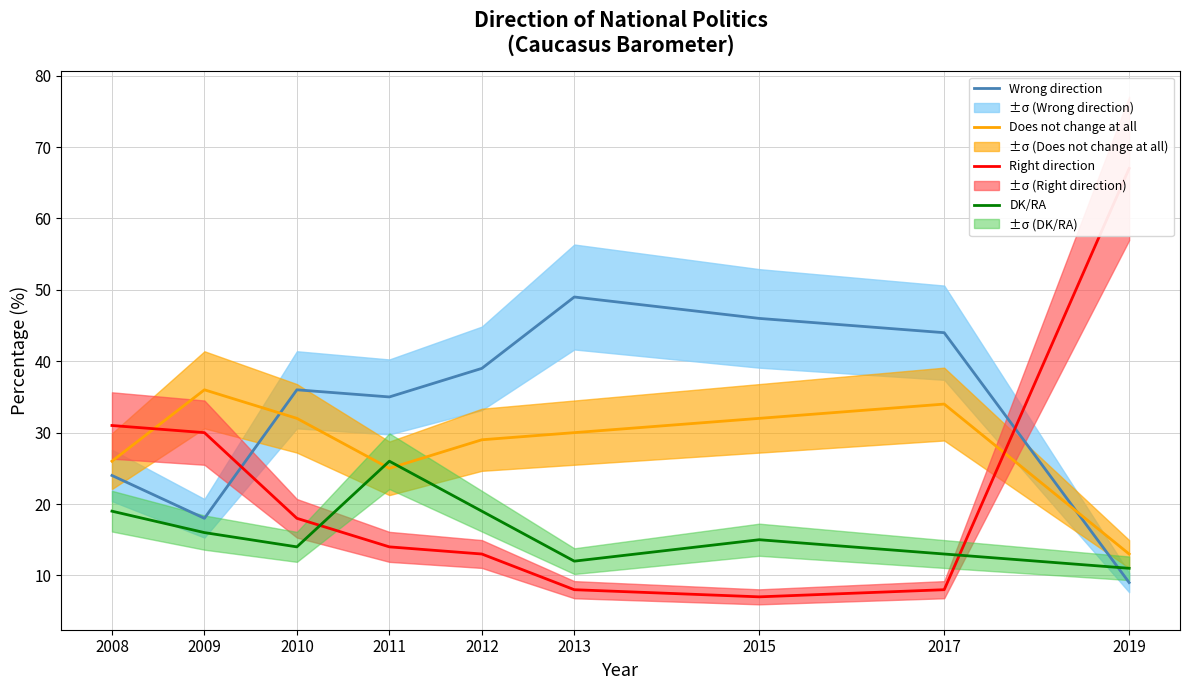

True or false: Wrong direction has a value of 35 at 2011.

True